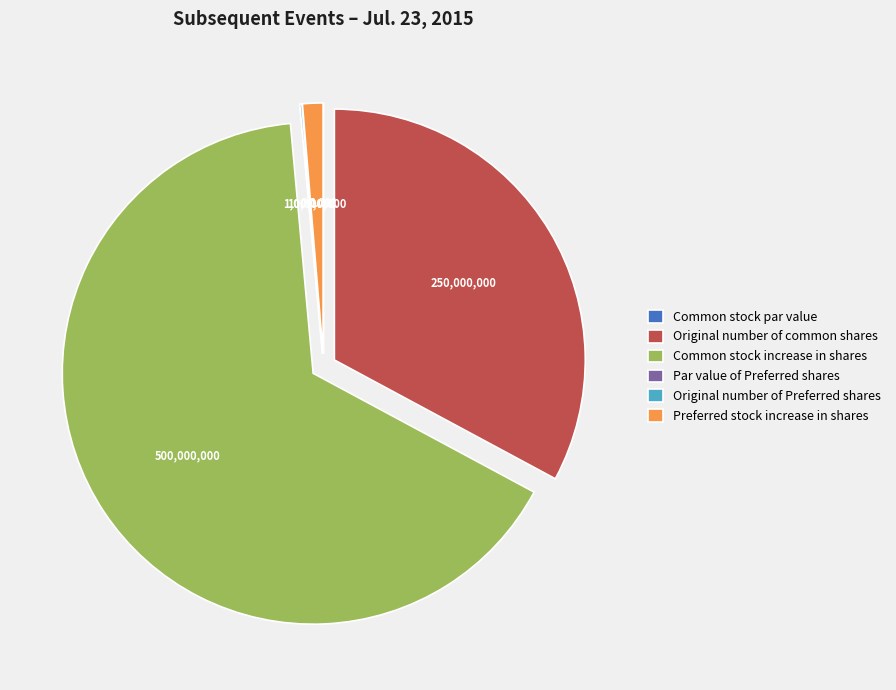

Which has a higher value, Common stock increase in shares or Preferred stock increase in shares?

Common stock increase in shares